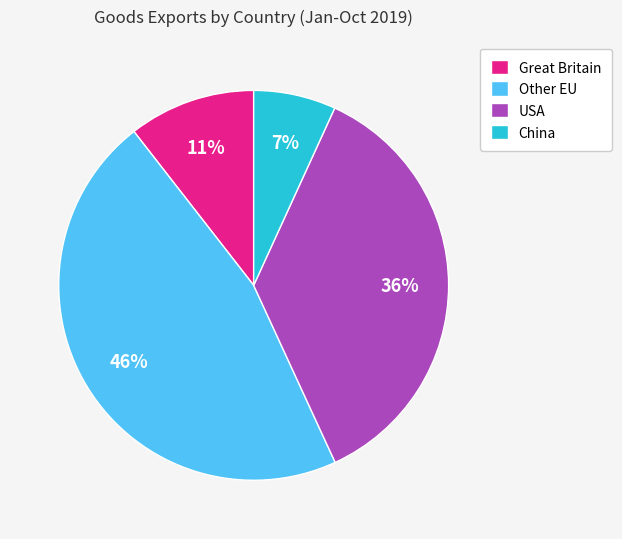

To the nearest percent, what percentage of the pie is Other EU?

46%